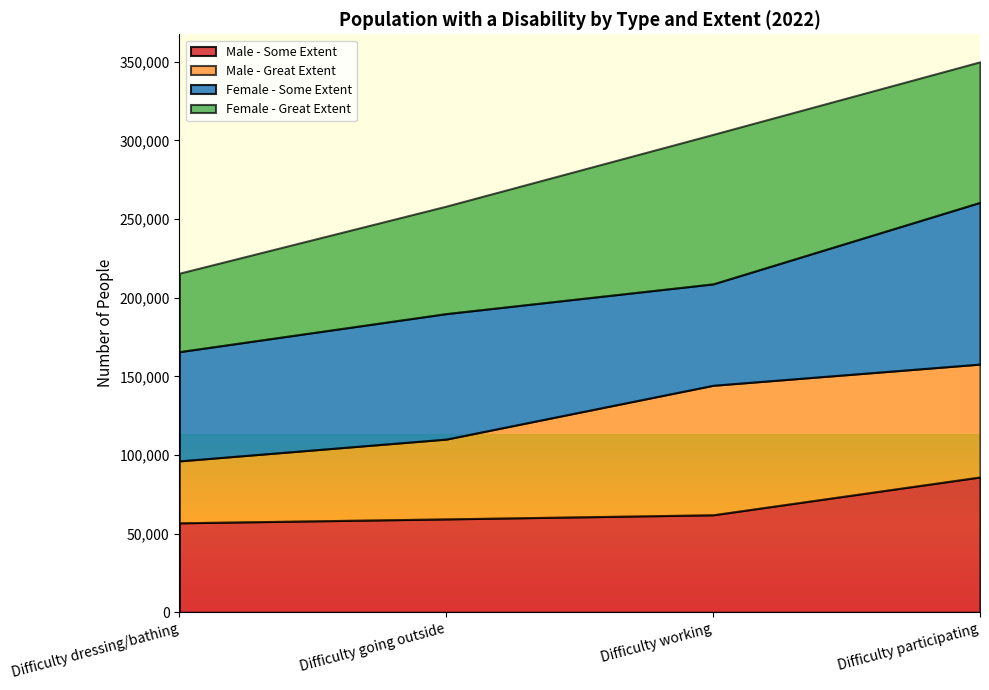

What are all the series names shown in the legend?

Male - Some Extent, Male - Great Extent, Female - Some Extent, Female - Great Extent